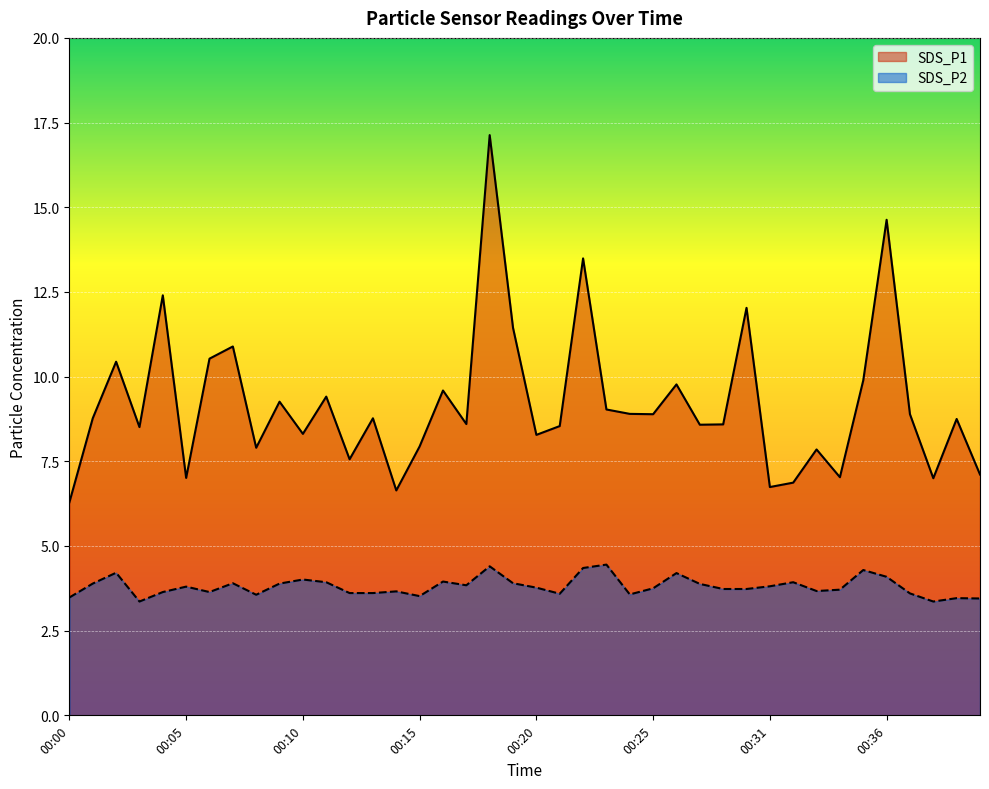

Rank the series by their maximum value, from lowest to highest.

SDS_P2, SDS_P1